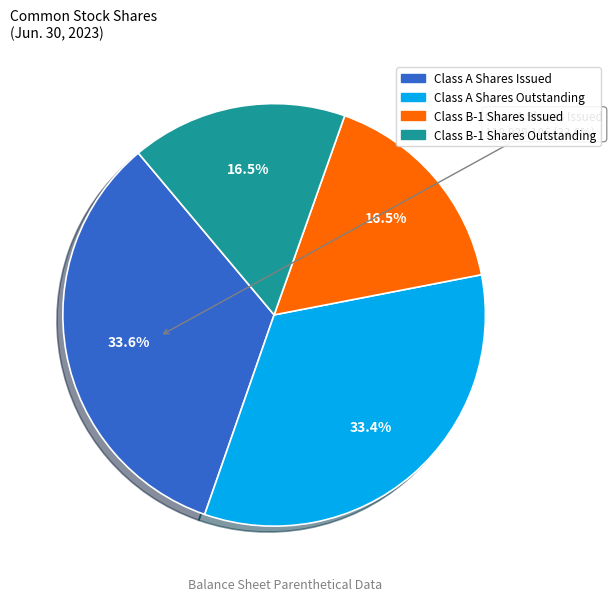

True or false: Class B-1 Shares Issued accounts for 17% of the total.

True